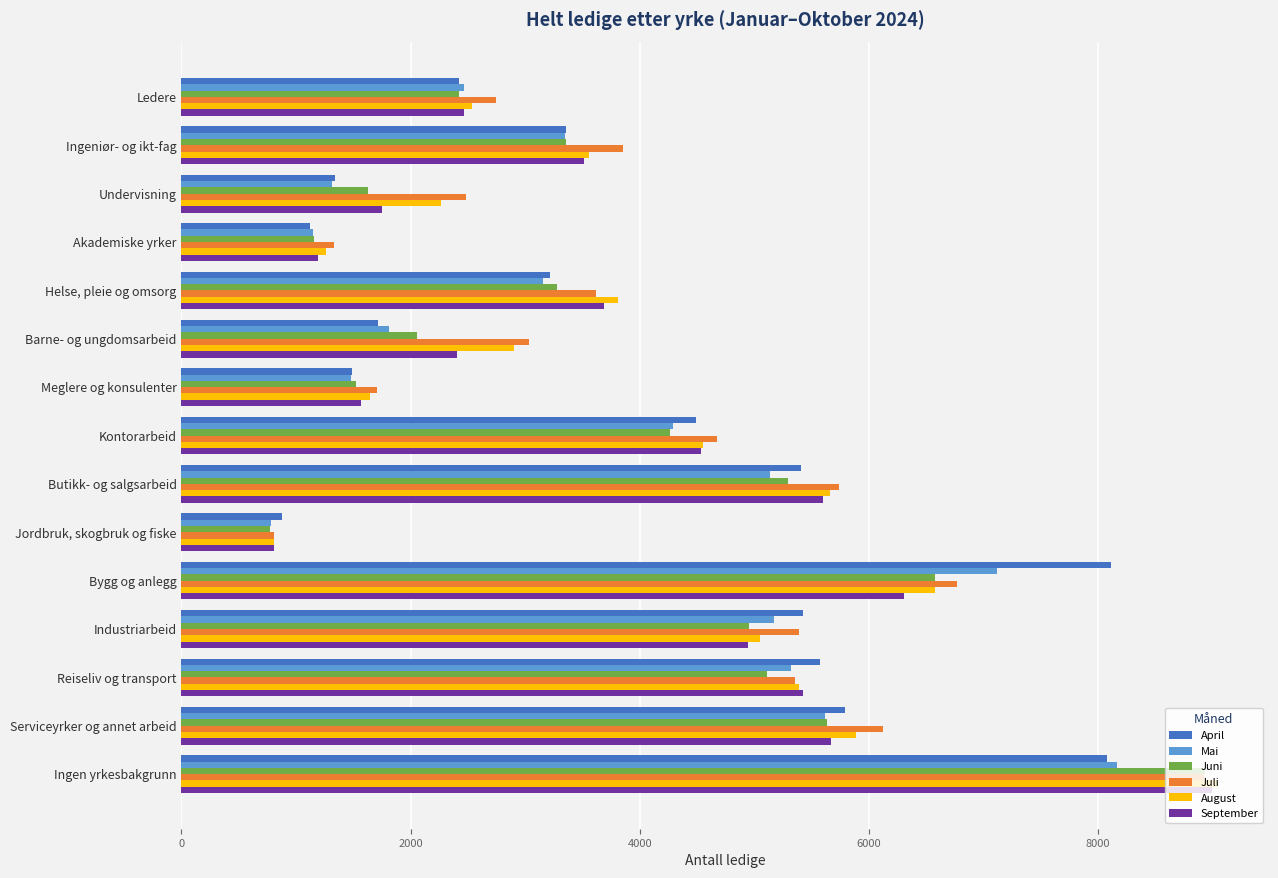

Is the value of April at Jordbruk, skogbruk og fiske greater than the value of Juli at Undervisning?

No